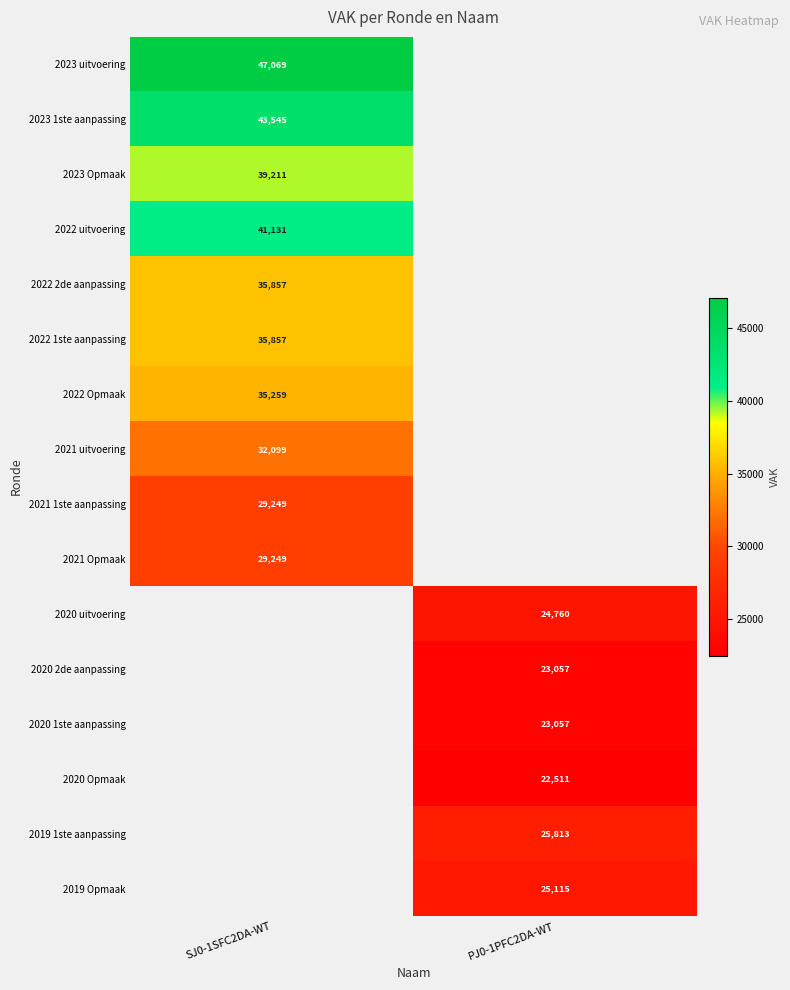

Is it true that 2022 uitvoering equals 41131 at SJ0-1SFC2DA-WT?

True